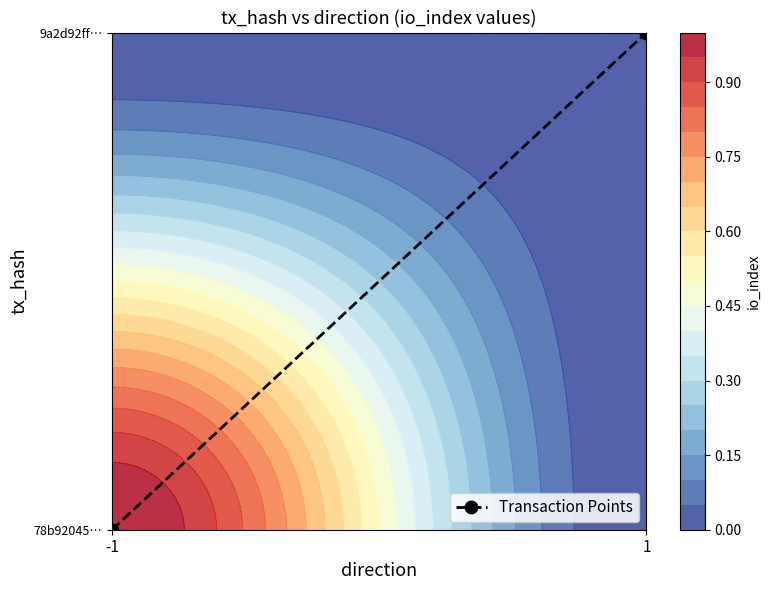

Reading left to right, transcribe all the data shown in this chart.

-1=0	1=1